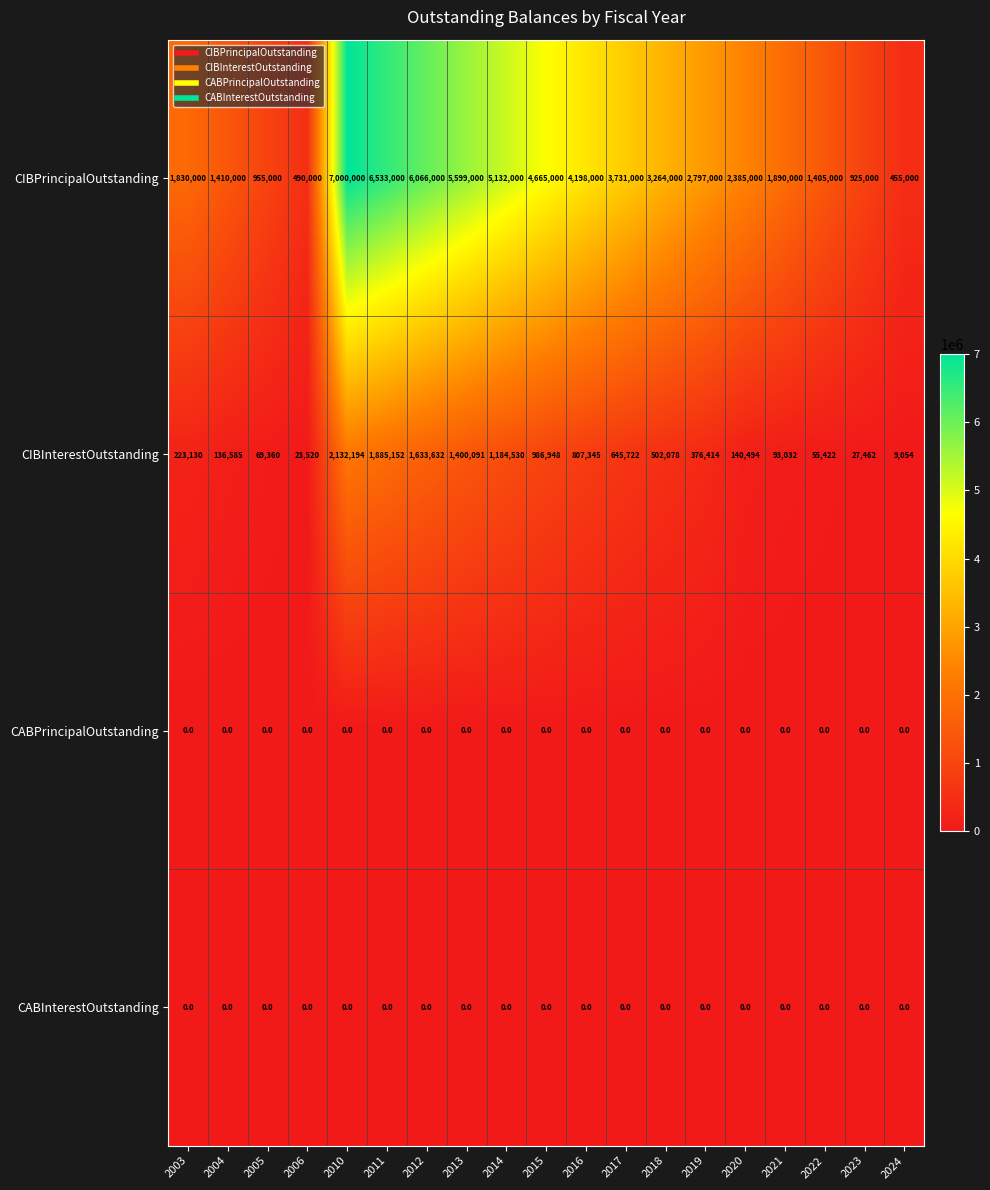

Which series has the largest range (max minus min)?

CIBPrincipalOutstanding